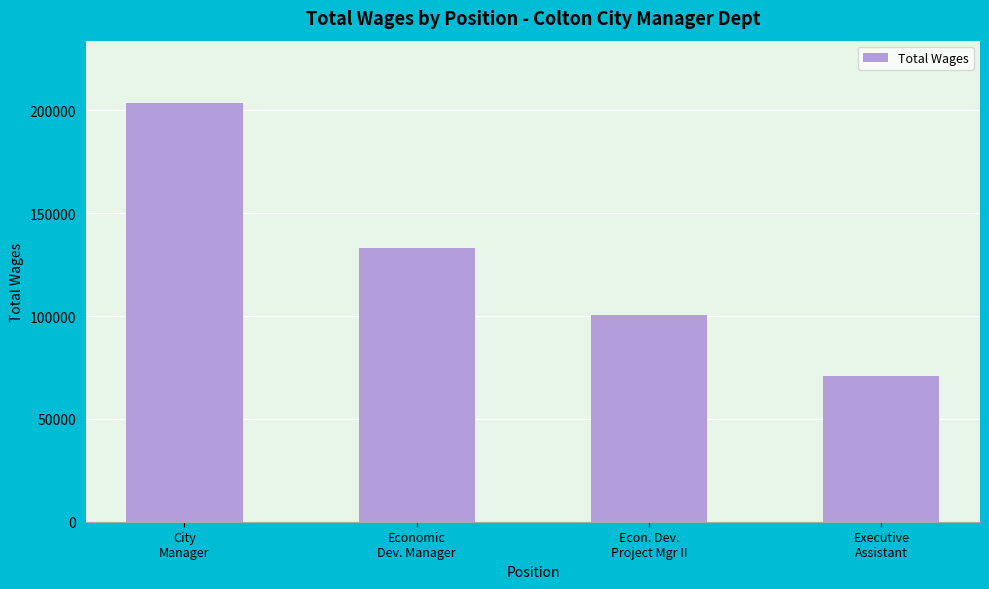

At which category does the chart reach its peak across all series?

City
Manager